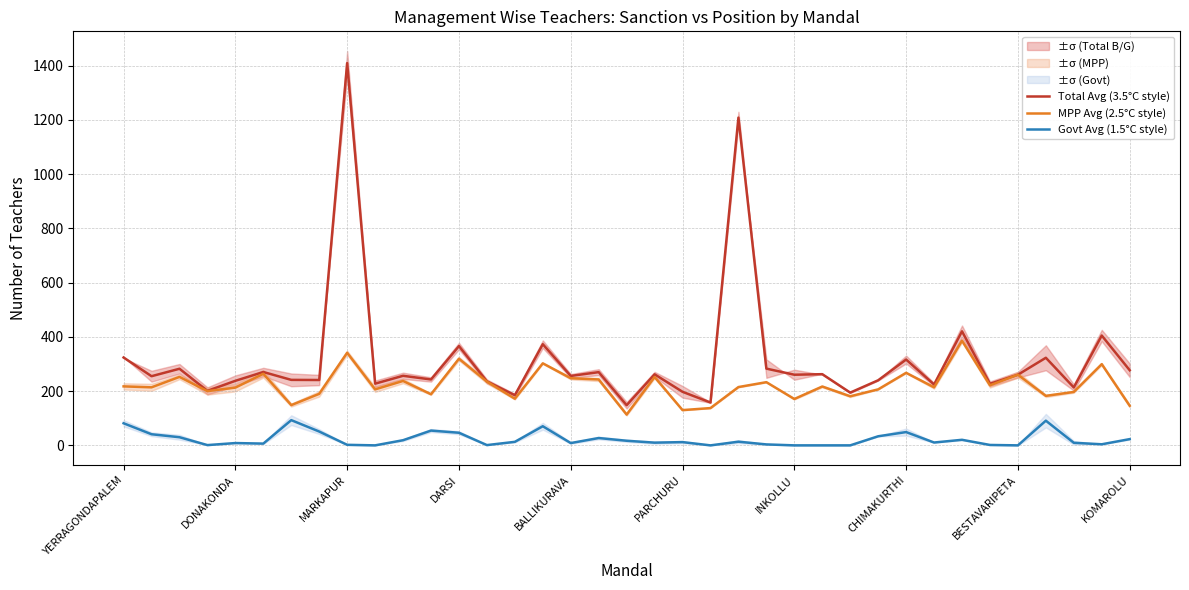

True or false: Total Avg (3.5°C style) and Govt Avg (1.5°C style) cross at least once.

False